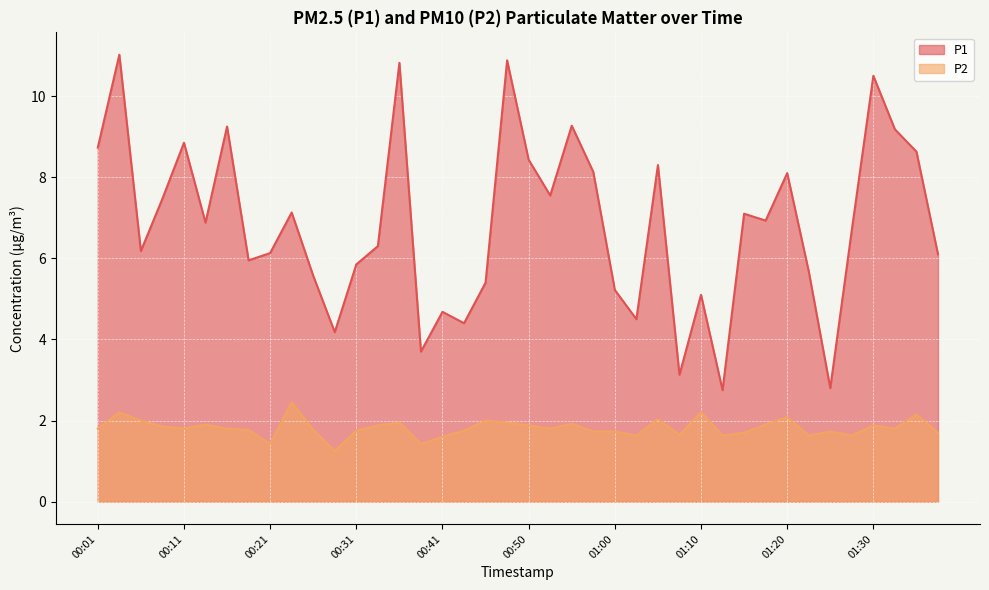

Reading right to left, list all the values displayed in this chart.

P1: 6.1	8.6	9.2	10.5	6.7	2.8	5.7	8.1	6.9	7.1	2.8	5.1	3.1	8.3	4.5	5.2	8.1	9.3	7.5	8.4	10.9	5.4	4.4	4.7	3.7	10.8	6.3	5.8	4.2	5.6	7.1	6.1	6.0	9.2	6.9	8.8	7.5	6.2	11.0	8.7
P2: 1.7	2.1	1.8	1.9	1.6	1.7	1.6	2.1	1.9	1.7	1.6	2.2	1.6	2.0	1.6	1.7	1.7	1.9	1.8	1.9	1.9	2.0	1.8	1.6	1.4	1.9	1.9	1.8	1.2	1.8	2.5	1.4	1.8	1.8	1.9	1.8	1.9	2.0	2.2	1.8